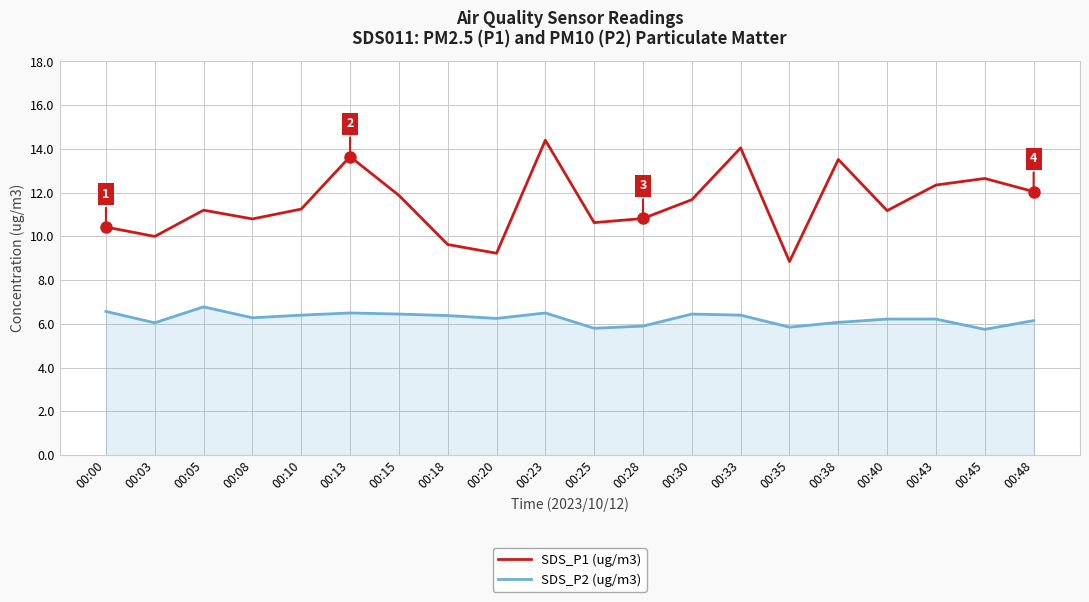

What are all the series names shown in the legend?

SDS_P1 (ug/m3), SDS_P2 (ug/m3)